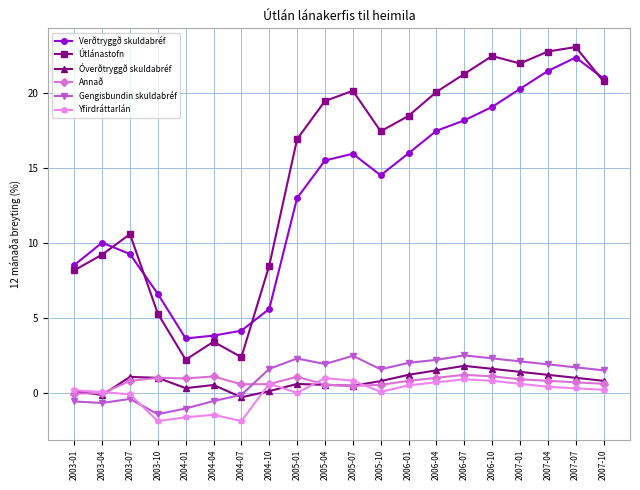

What is the label of the 6th point from the left?

2004-04